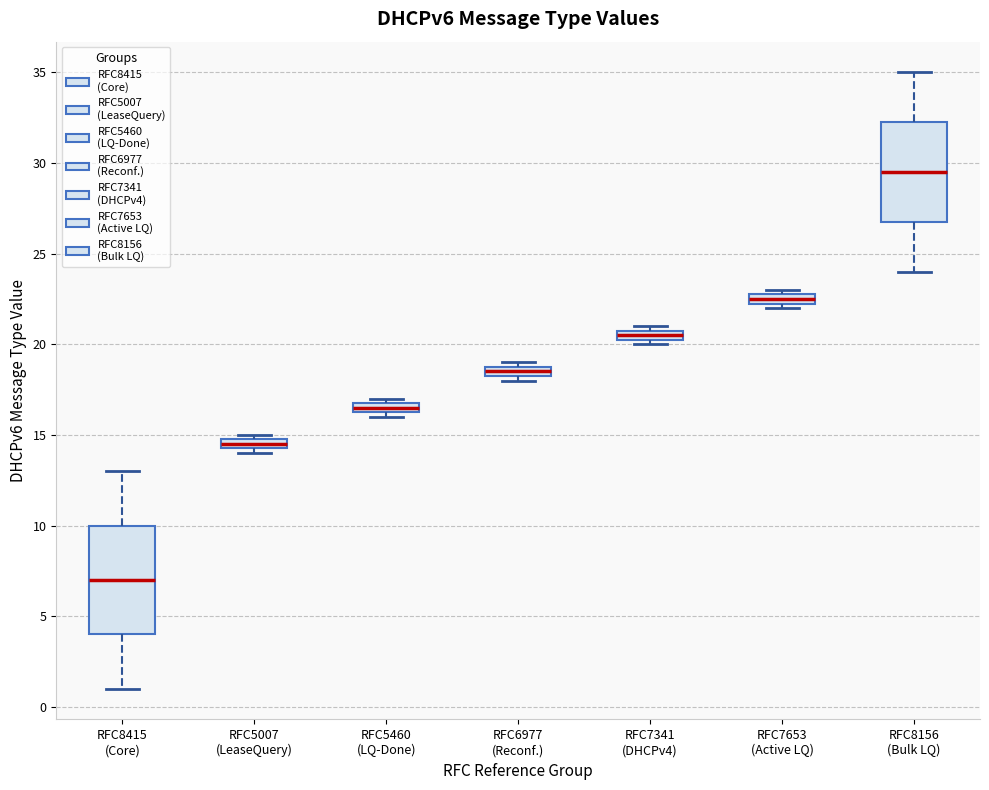

Which box has the lowest median line?

RFC8415 (Core)